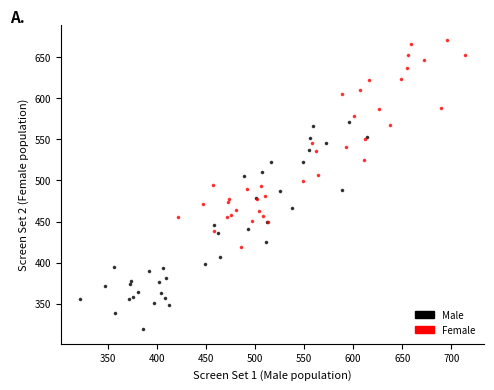

Which series reaches the minimum Y coordinate?

Male